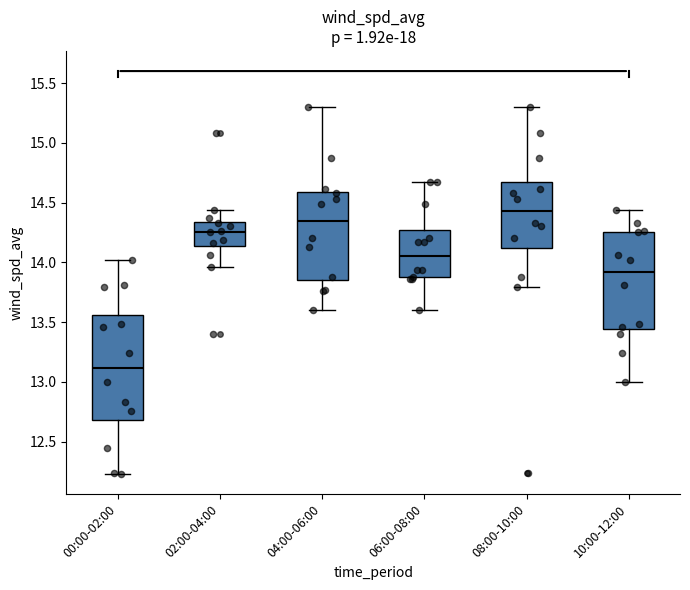

Reading left to right, read every box against the y-axis: the position of its median line, the range the box covers, and the ends of its whiskers. The values are not printed on the chart, so give them approximately, as read against the axis.

00:00-02:00: median 13.10, box 12.70 to 13.55, whiskers 12.25 to 14.00
02:00-04:00: median 14.25, box 14.15 to 14.35, whiskers 13.95 to 14.45
04:00-06:00: median 14.35, box 13.85 to 14.60, whiskers 13.60 to 15.30
06:00-08:00: median 14.05, box 13.90 to 14.25, whiskers 13.60 to 14.65
08:00-10:00: median 14.45, box 14.10 to 14.70, whiskers 13.80 to 15.30
10:00-12:00: median 13.90, box 13.45 to 14.25, whiskers 13.00 to 14.45